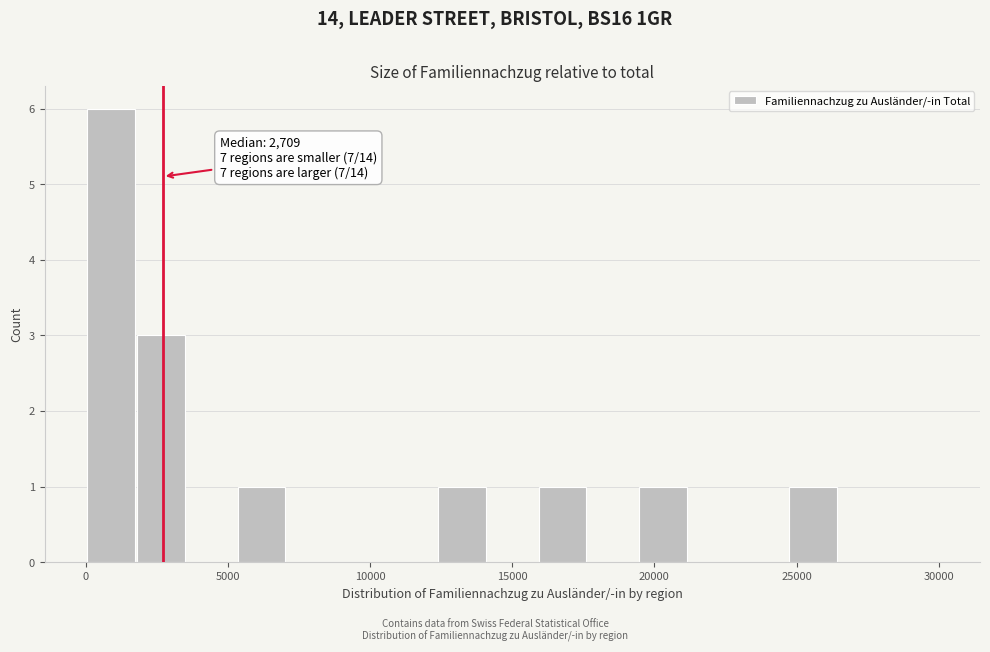

Around what value on the x-axis is the tallest bar? Give the approximate position of its centre, as read against the axis.

1000